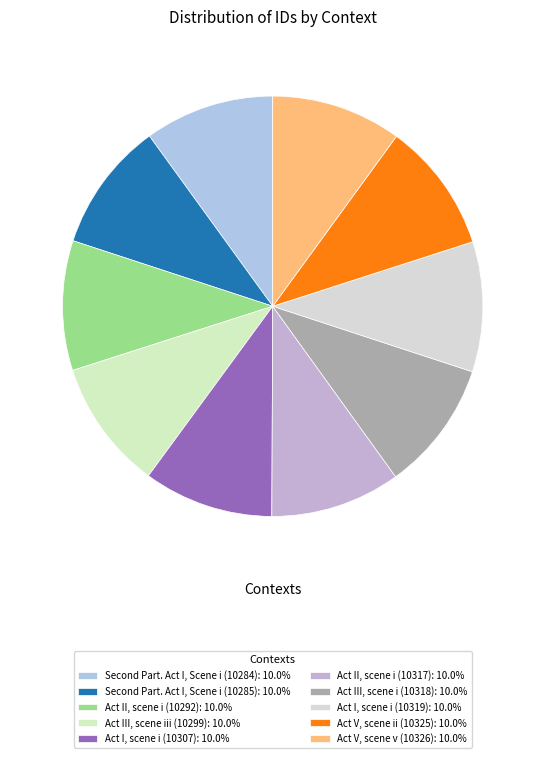

How many slices are in this pie chart?

10